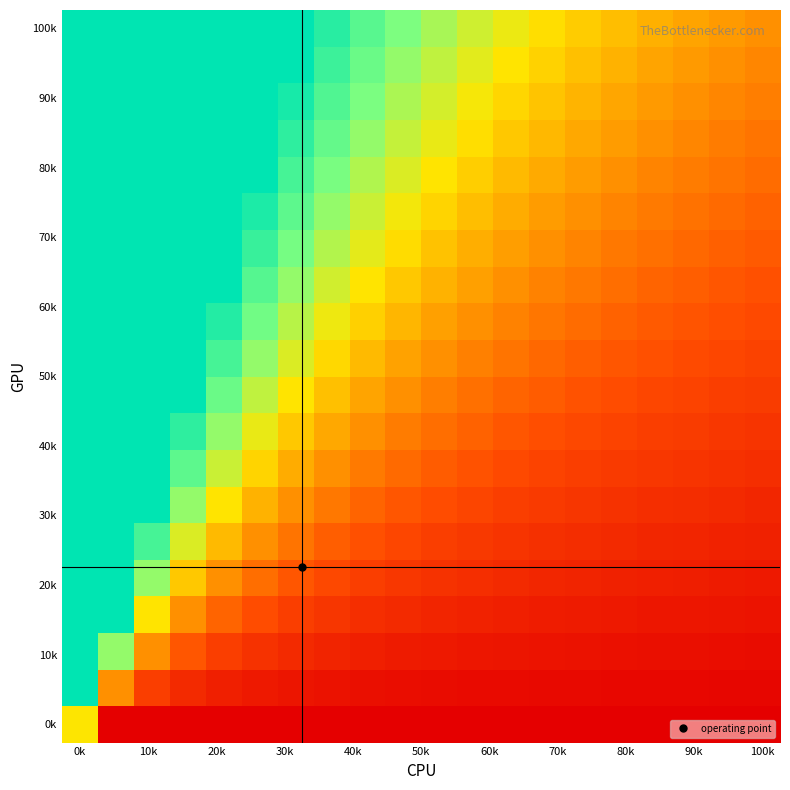

At how many categories does at least one series exceed 0?

20